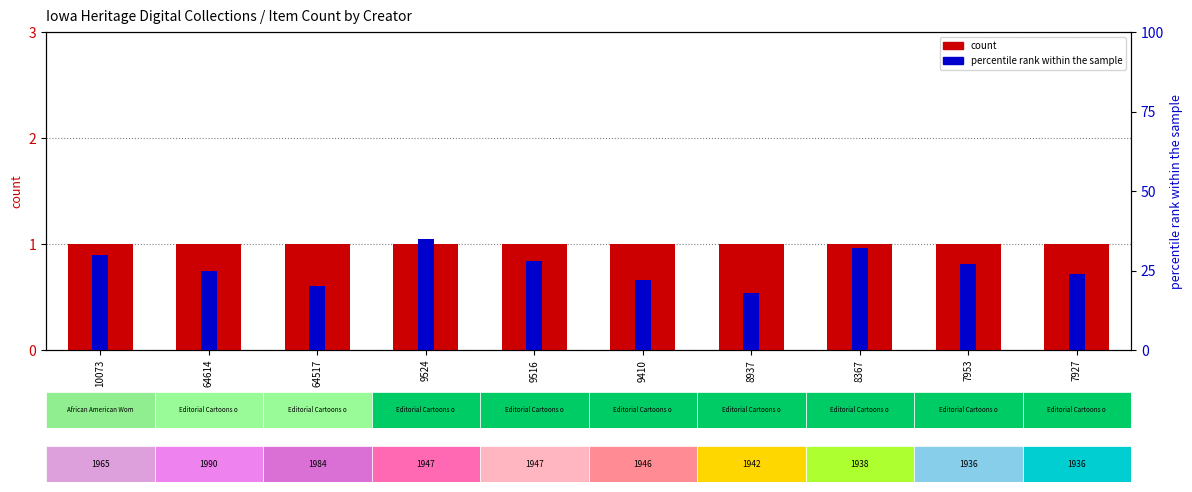

The count series shows 1.0 at 9524. True or false?

True